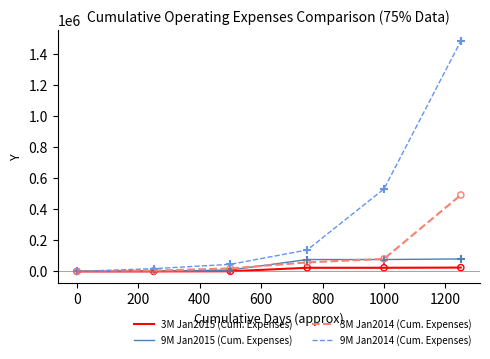

Which series has the largest range (max minus min)?

9M Jan2014 (Cum. Expenses)